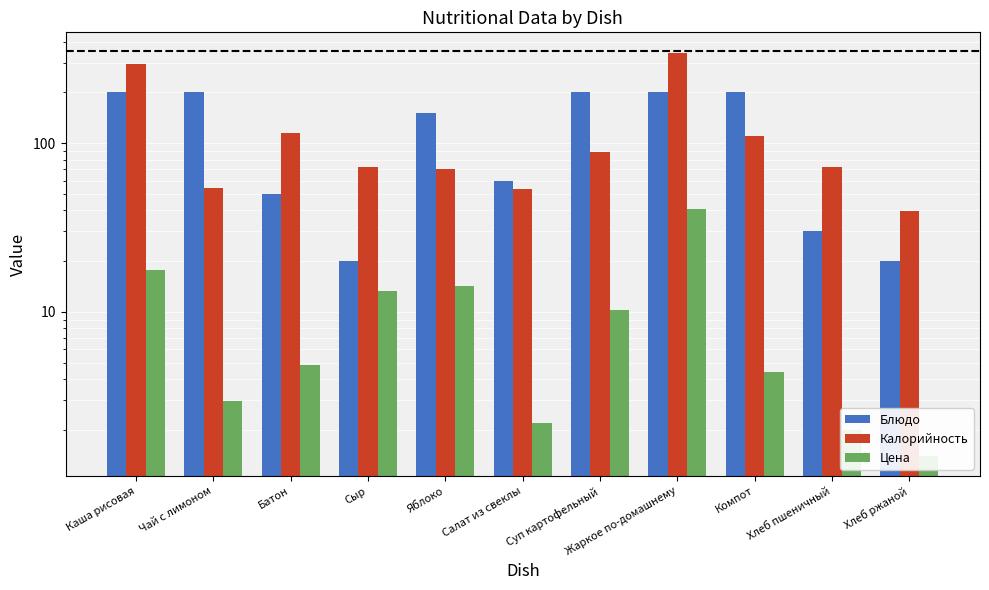

Reading left to right, list all the values displayed in this chart.

Блюдо: 200.0	200.0	50.0	20.0	150.0	60.0	200.0	200.0	200.0	30.0	20.0
Калорийность: 296.0	54.0	115.0	72.6	70.5	53.4	89.0	344.5	110.0	72.6	39.6
Цена: 17.8	3.0	4.9	13.3	14.2	2.2	10.3	40.5	4.4	2.0	1.4